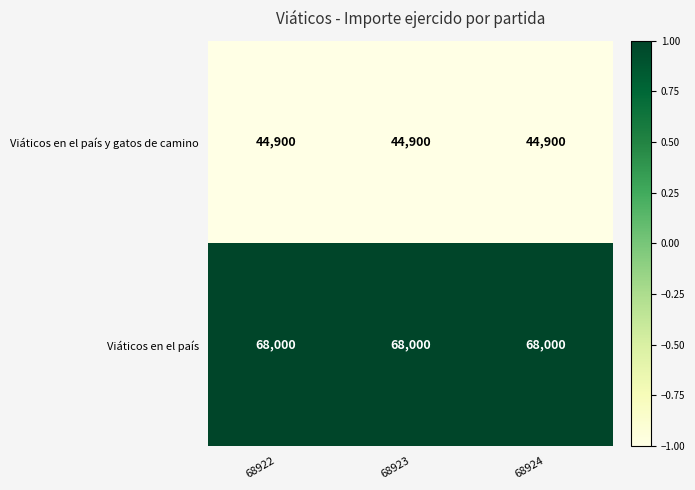

Is the value of Viáticos en el país at 68924 greater than the value of Viáticos en el país y gatos de camino at 68922?

Yes